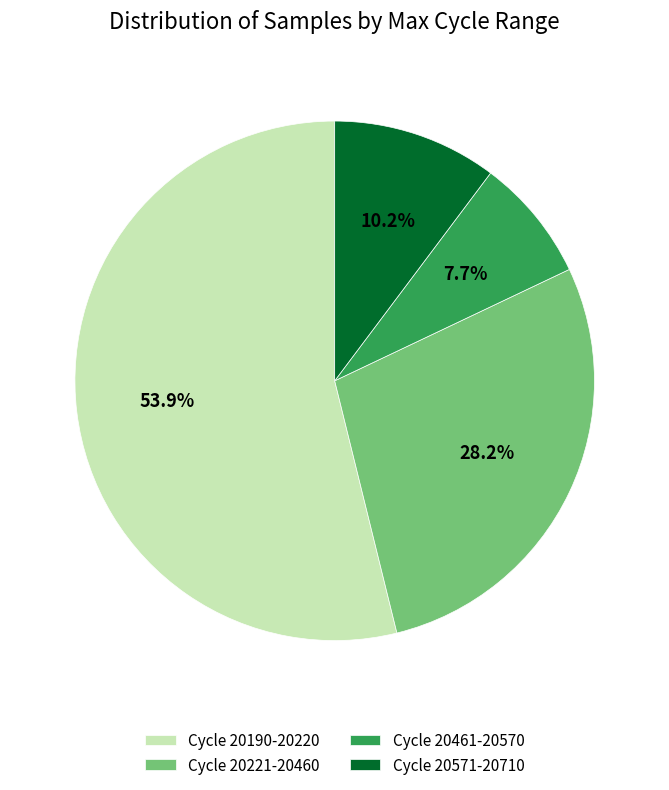

What is the ratio of the value at Cycle 20190-20220 to the value at Cycle 20461-20570?

7.0